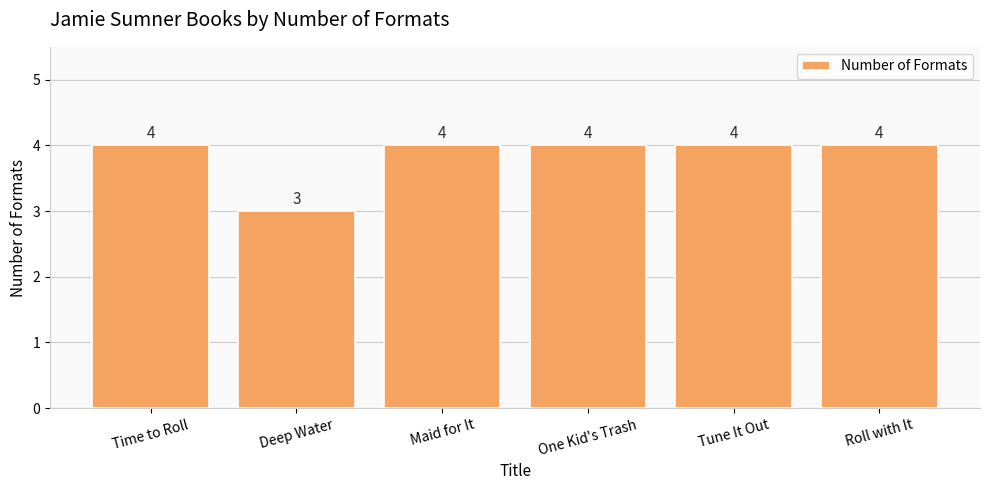

Does the chart contain any negative values?

No